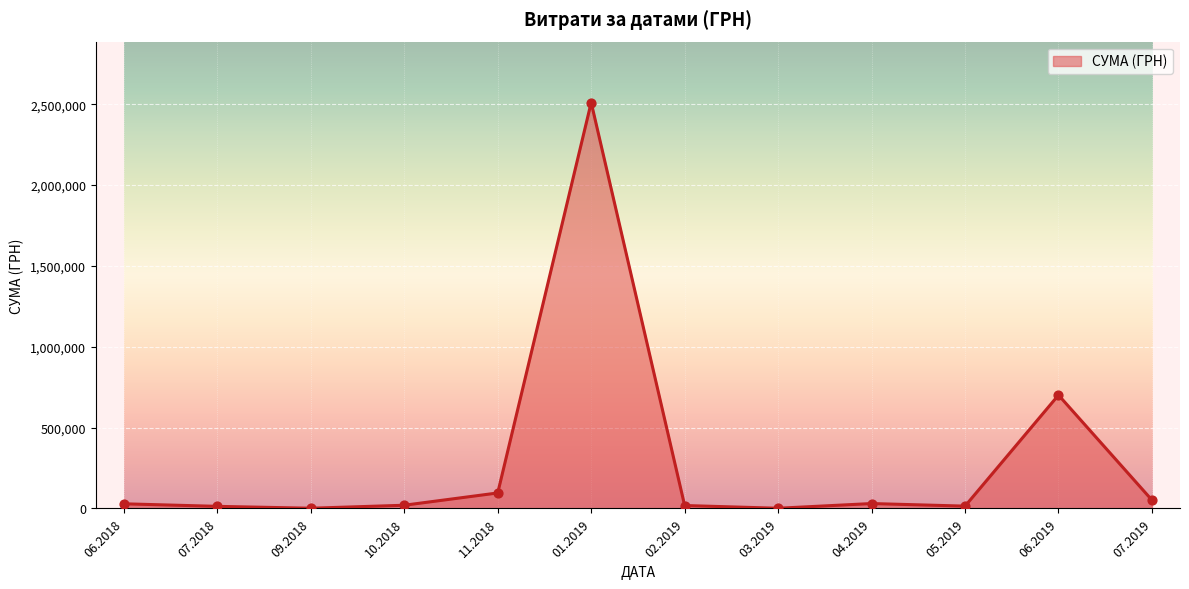

What is the maximum value shown in the chart?

2510363.7